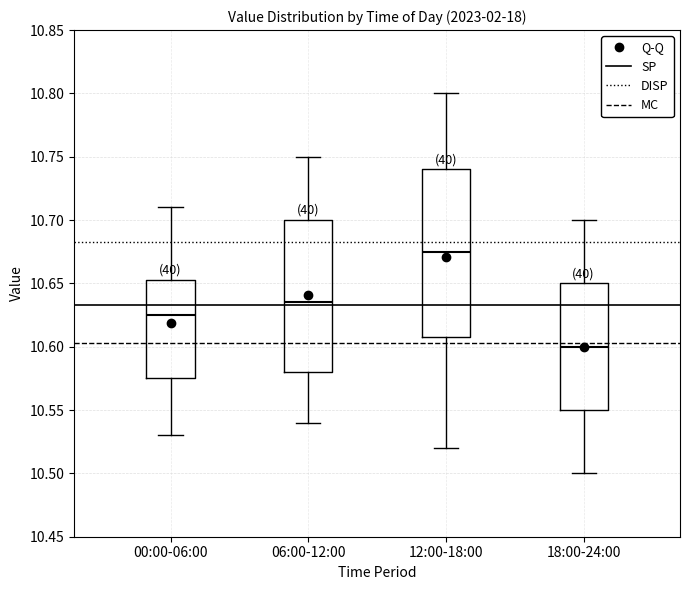

Where does the lower whisker of the box for 06:00-12:00 end on the y-axis? The values are not printed on the chart, so give them approximately, as read against the axis.

10.540